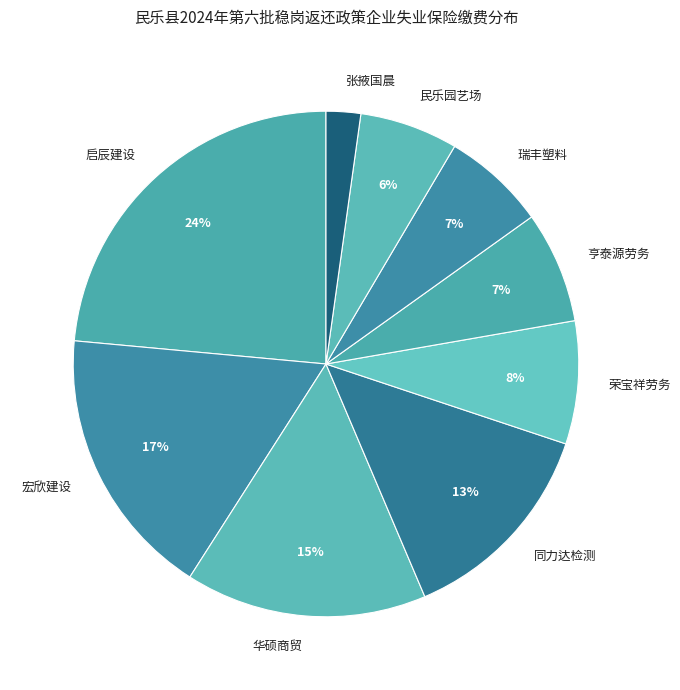

To the nearest percent, what portion does 张掖国晨 represent?

2%